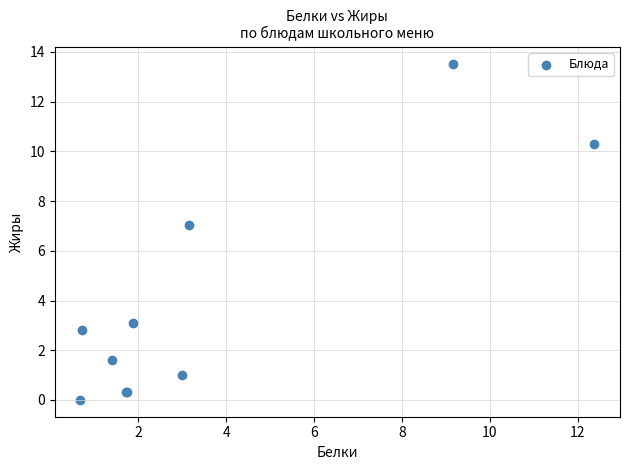

What Y value in the scatter plot is closest to 6?

7.0